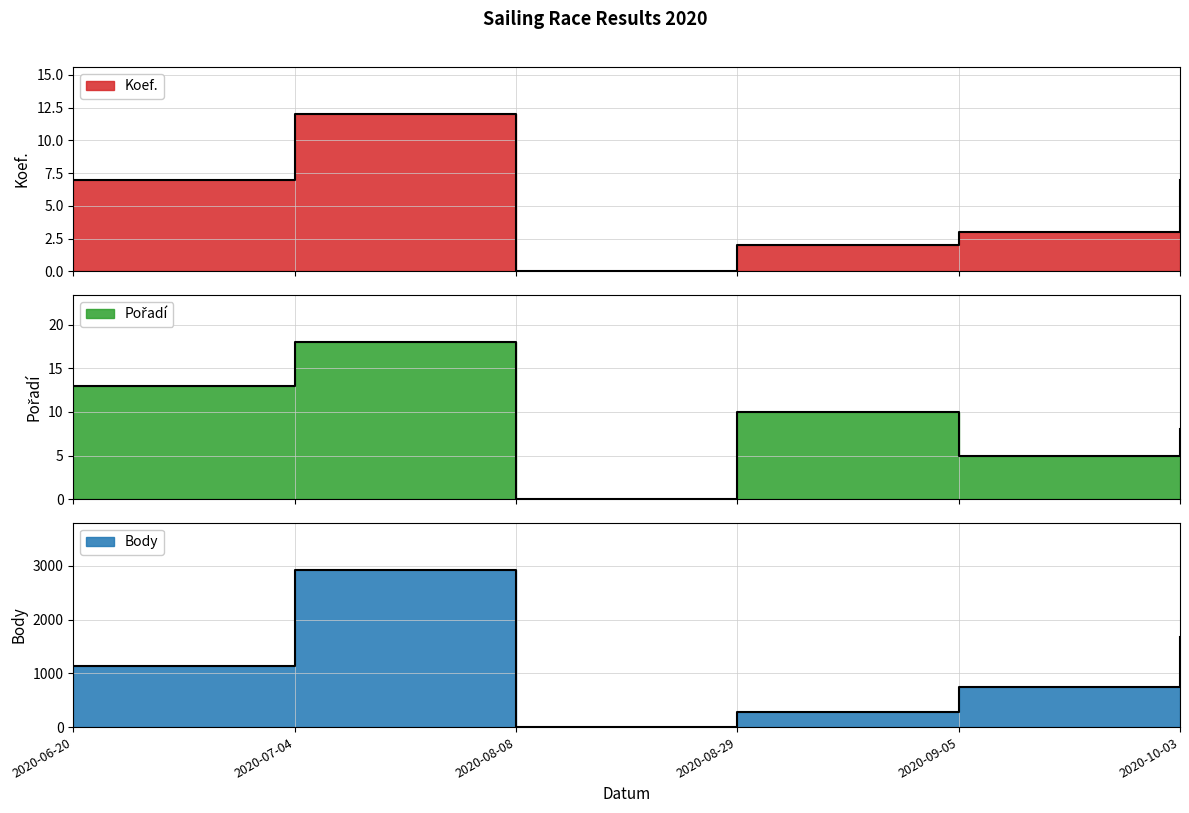

How many lines are shown in the chart?

3